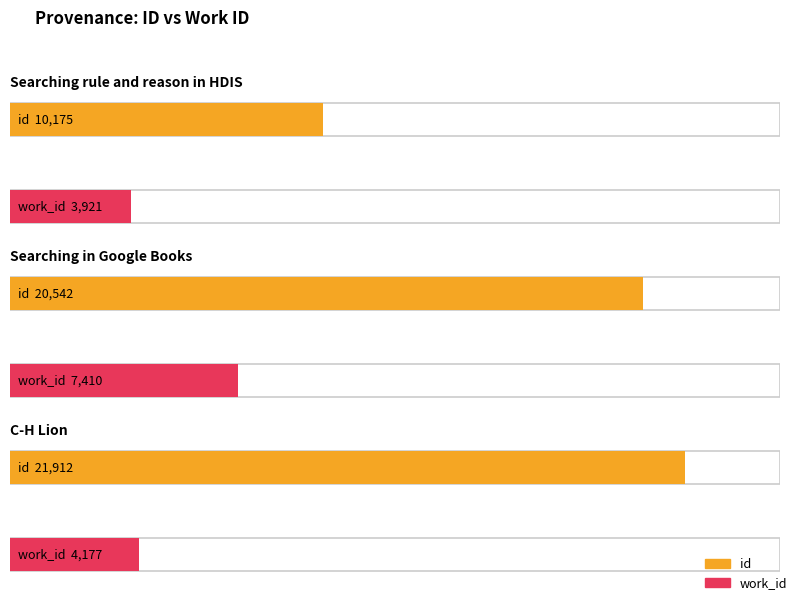

Between Searching in Google Books and C-H Lion, which series saw the biggest shift?

work_id